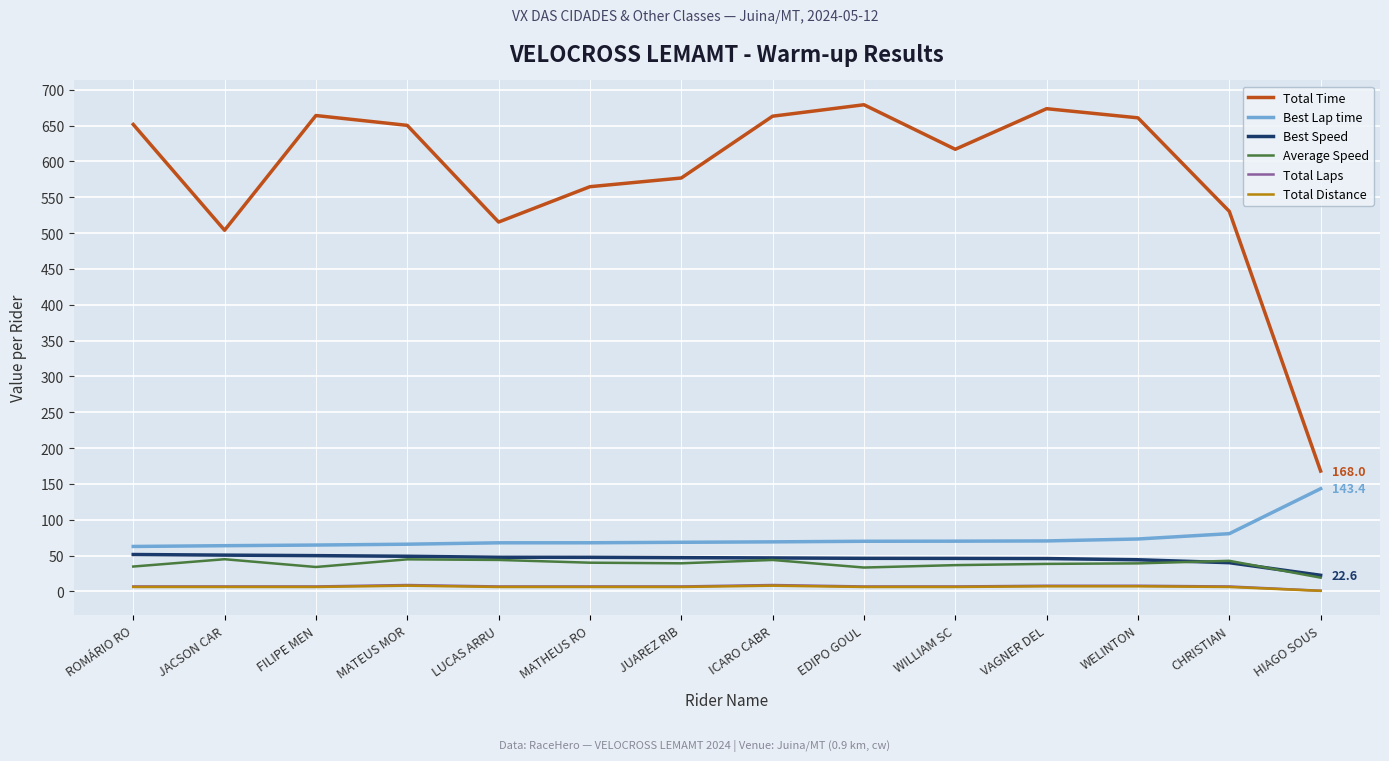

What is the maximum value shown in the chart?

679.1